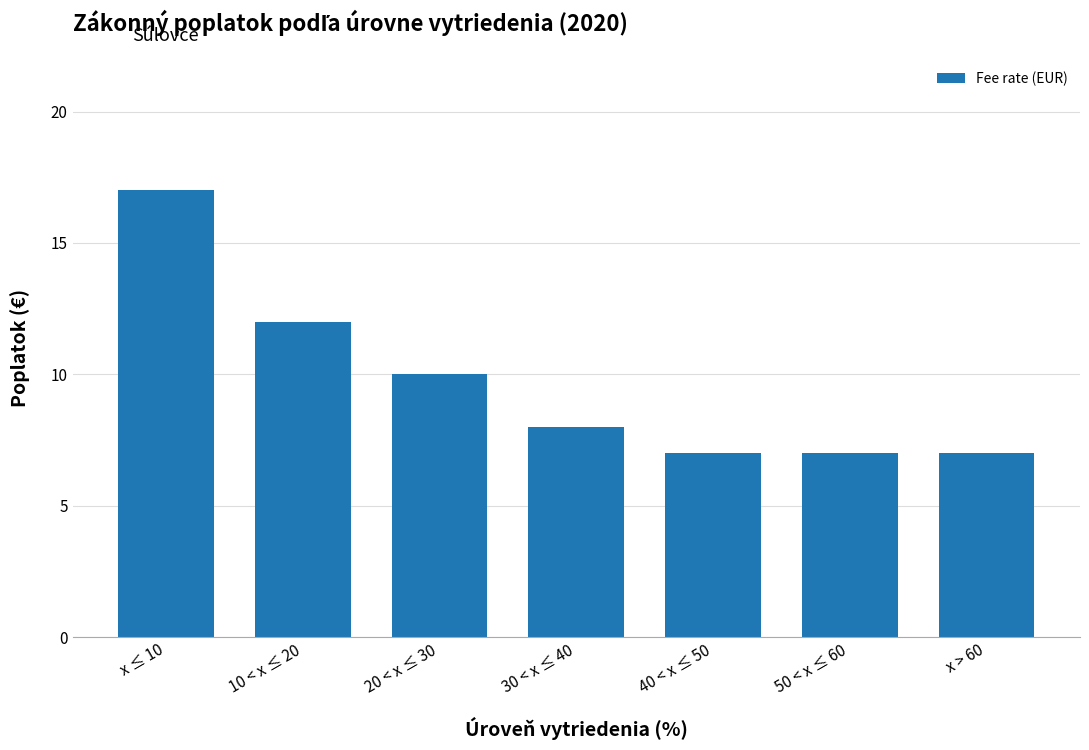

At which label does the data first exceed 8?

x ≤ 10